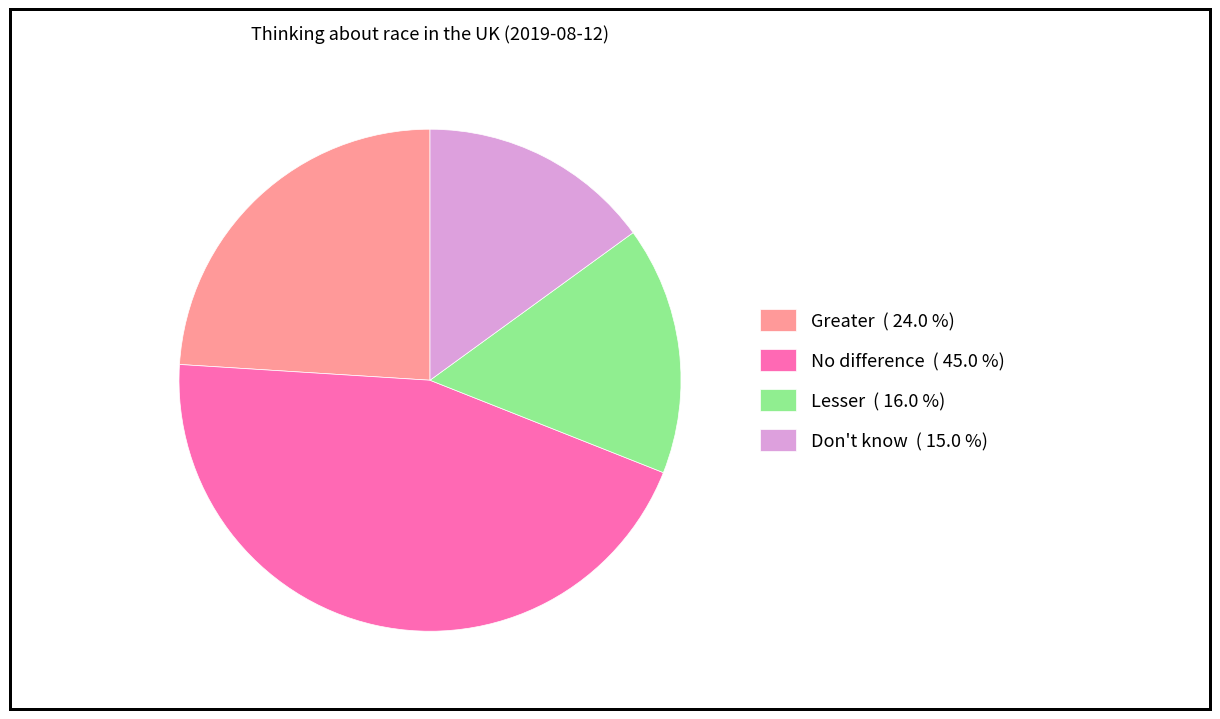

Between Lesser ( 16.0 %) and No difference ( 45.0 %), which is larger?

No difference ( 45.0 %)